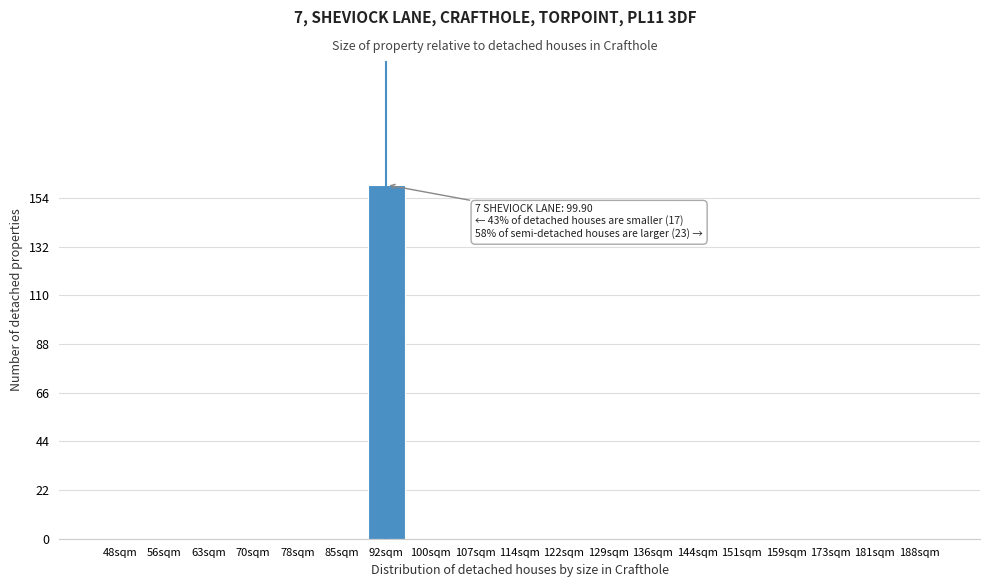

Reading right to left, transcribe all the data shown in this chart.

188sqm=0	181sqm=0	173sqm=0	159sqm=0	151sqm=0	144sqm=0	136sqm=0	129sqm=0	122sqm=0	114sqm=0	107sqm=0	100sqm=0	92sqm=160	85sqm=0	78sqm=0	70sqm=0	63sqm=0	56sqm=0	48sqm=0